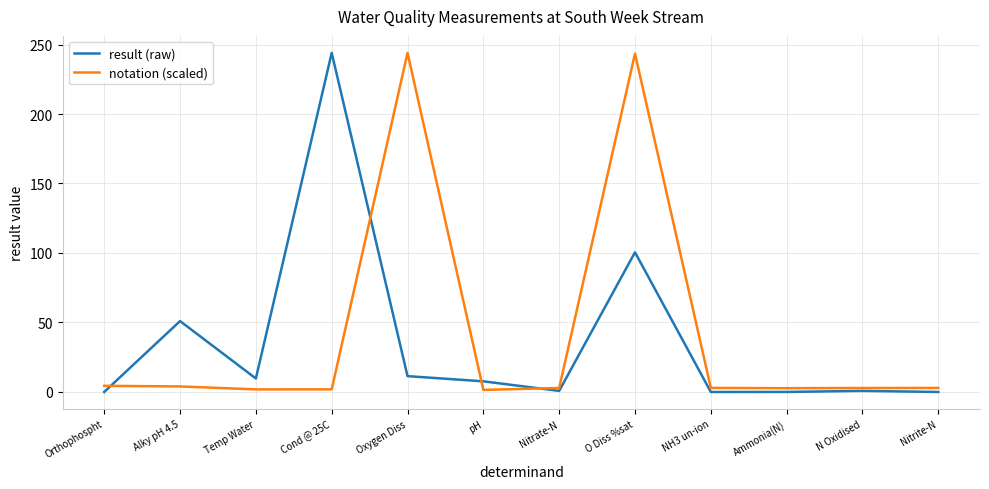

What are all the series names shown in the legend?

result (raw), notation (scaled)